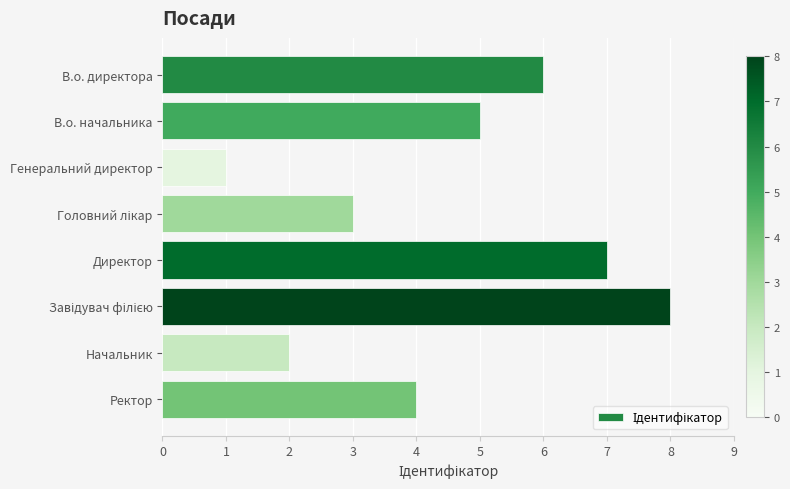

True or false: the data shows 7 at В.о. начальника.

False